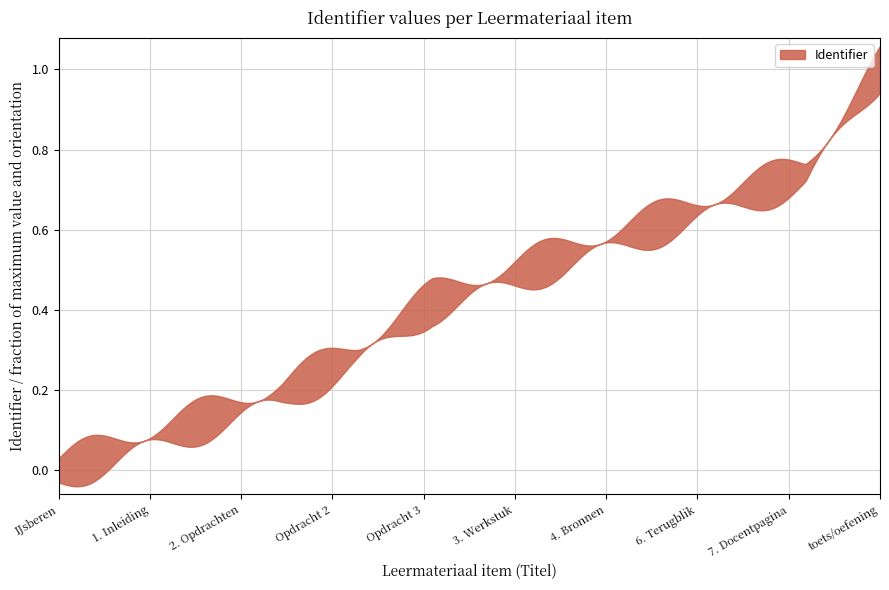

What is the sum of all values?

20137768